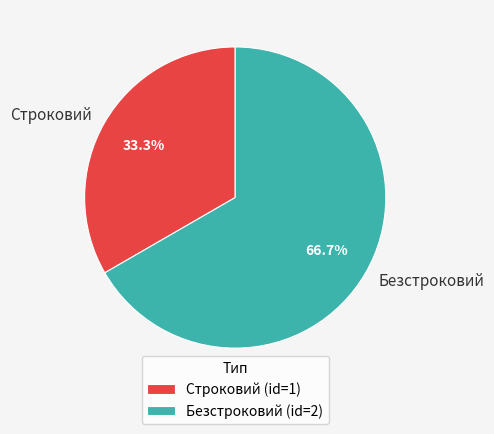

How many segments does this pie chart have?

2